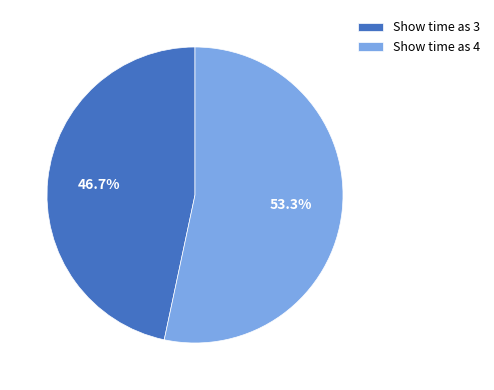

Is there any slice that represents more than half of the pie?

Yes